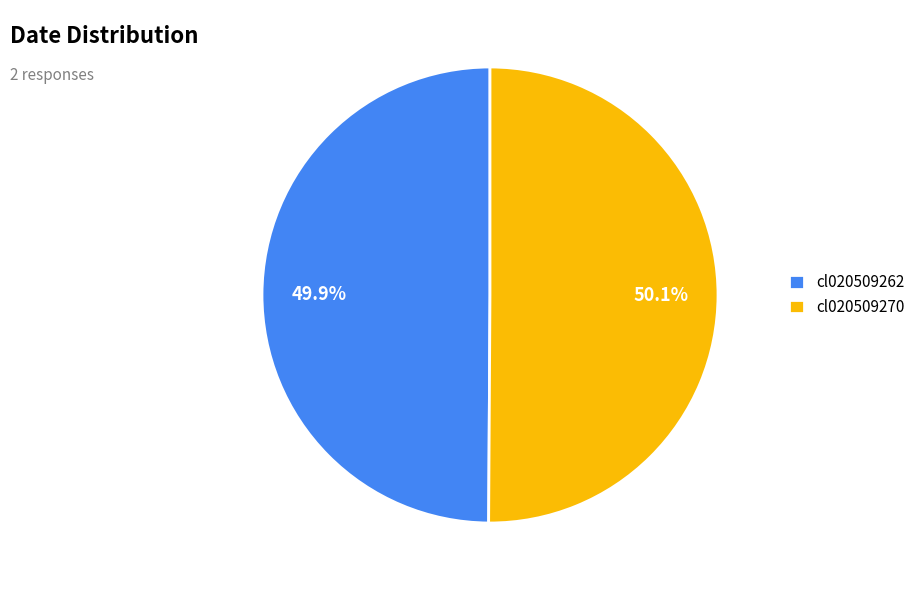

Is there any slice that represents more than half of the pie?

Yes